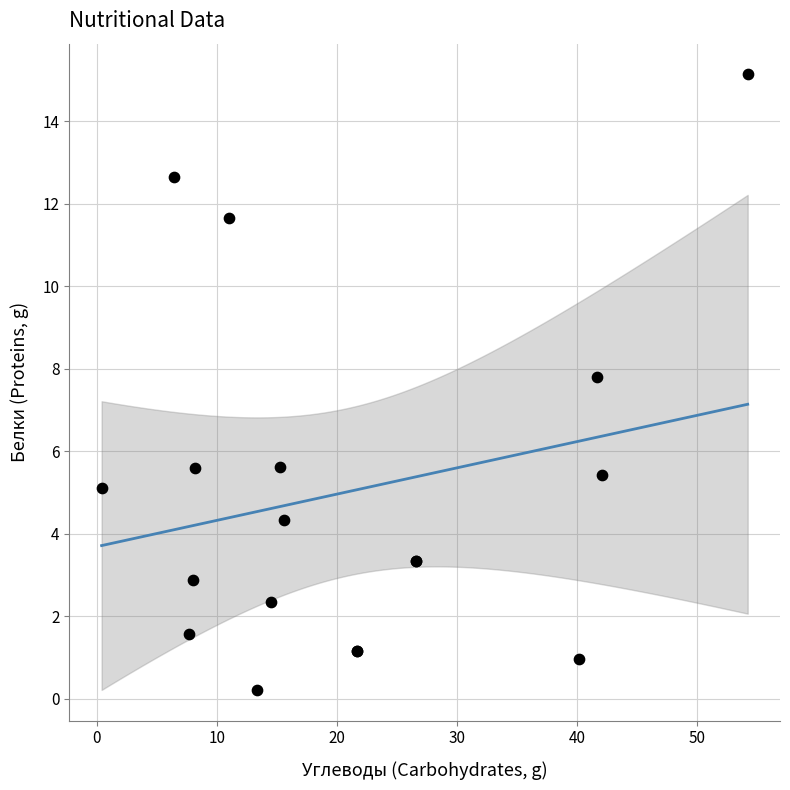

What Y value in the scatter plot is closest to 7?

7.8